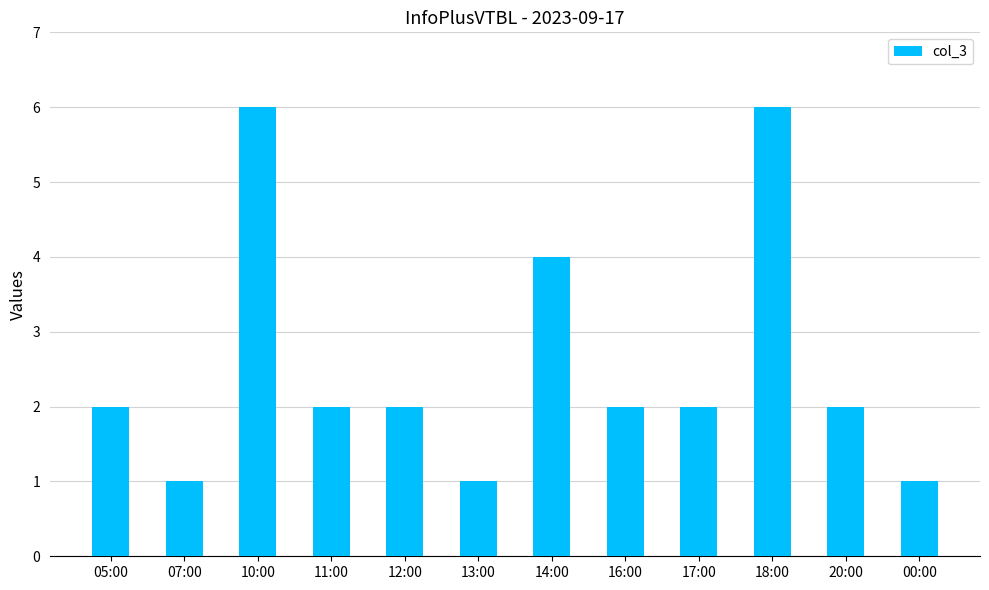

What is the greatest value displayed?

6